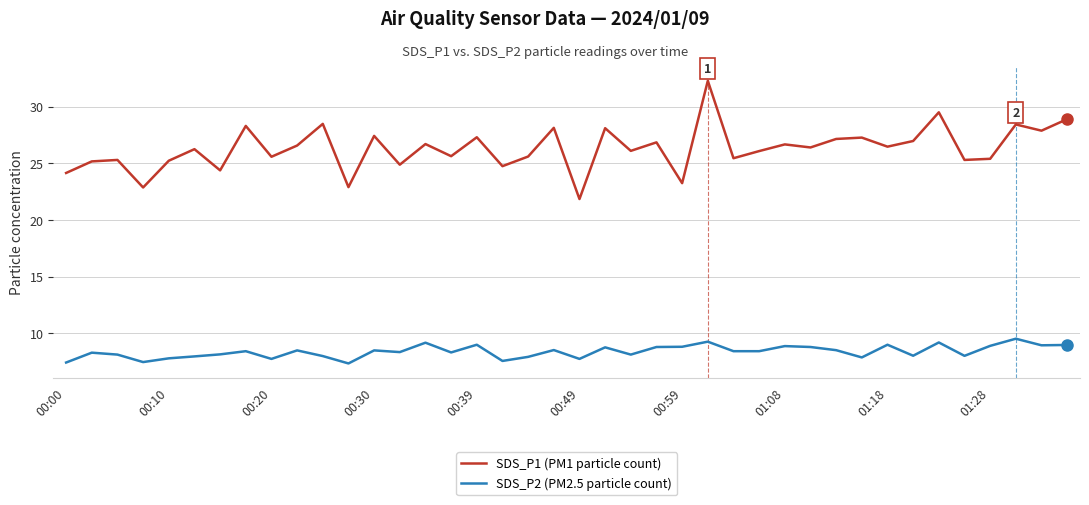

What is the difference between the maximum and minimum values in the SDS_P2 (PM2.5 particle count) series?

2.2